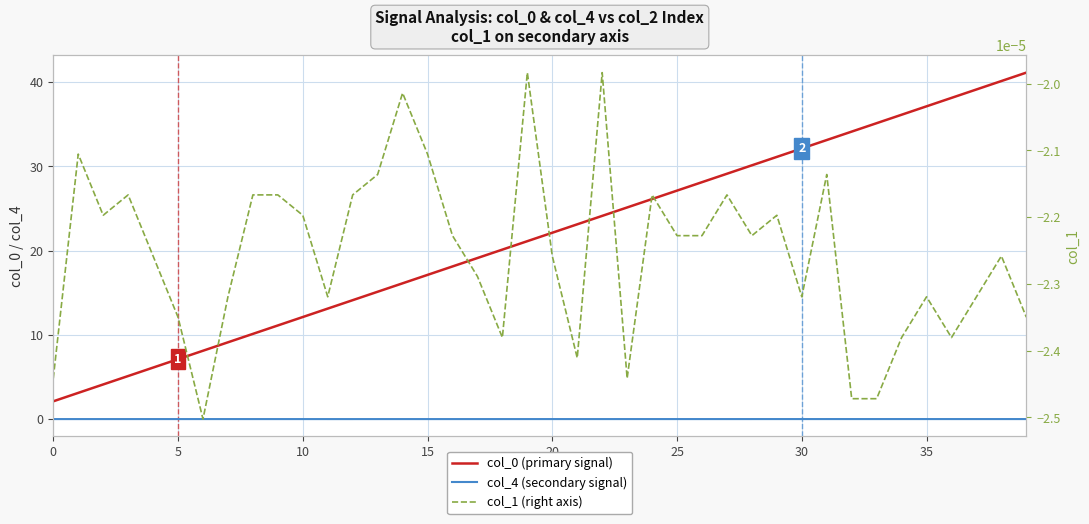

The value of col_0 (primary signal) at 31 is 33.1. True or false?

True